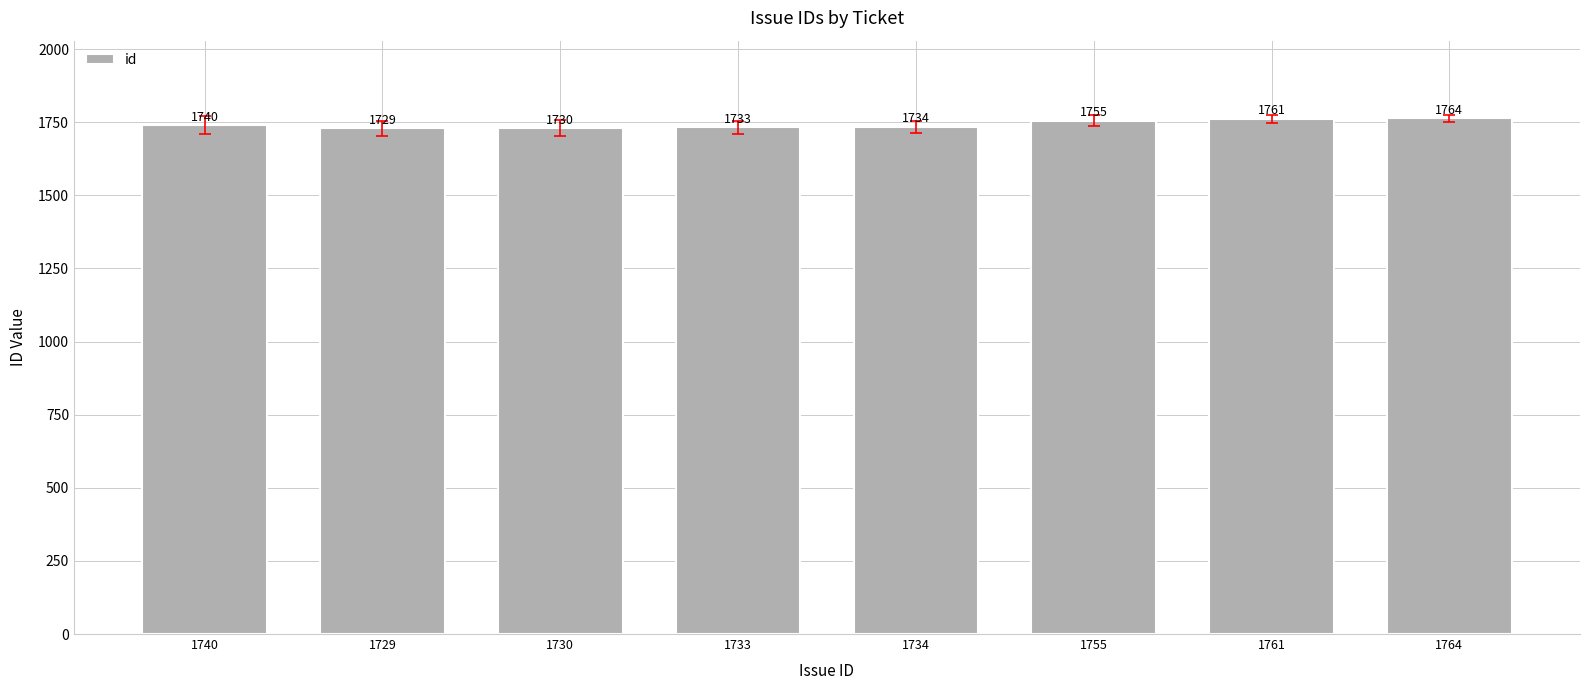

How many bars are there in total?

8